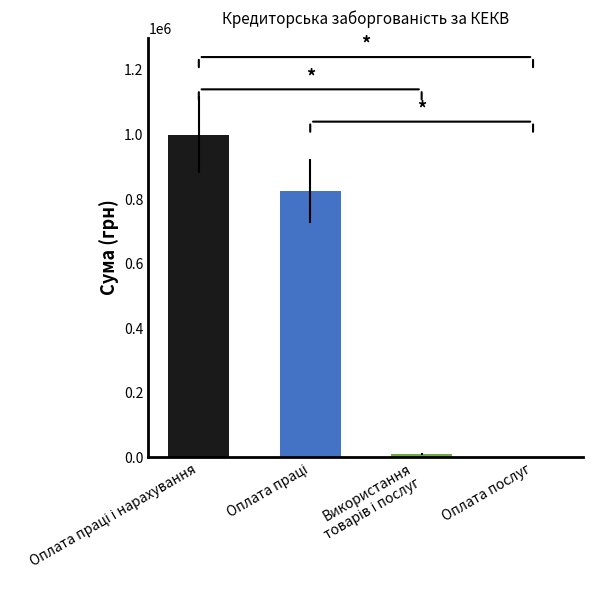

What is the sum of all values?

1836811.6